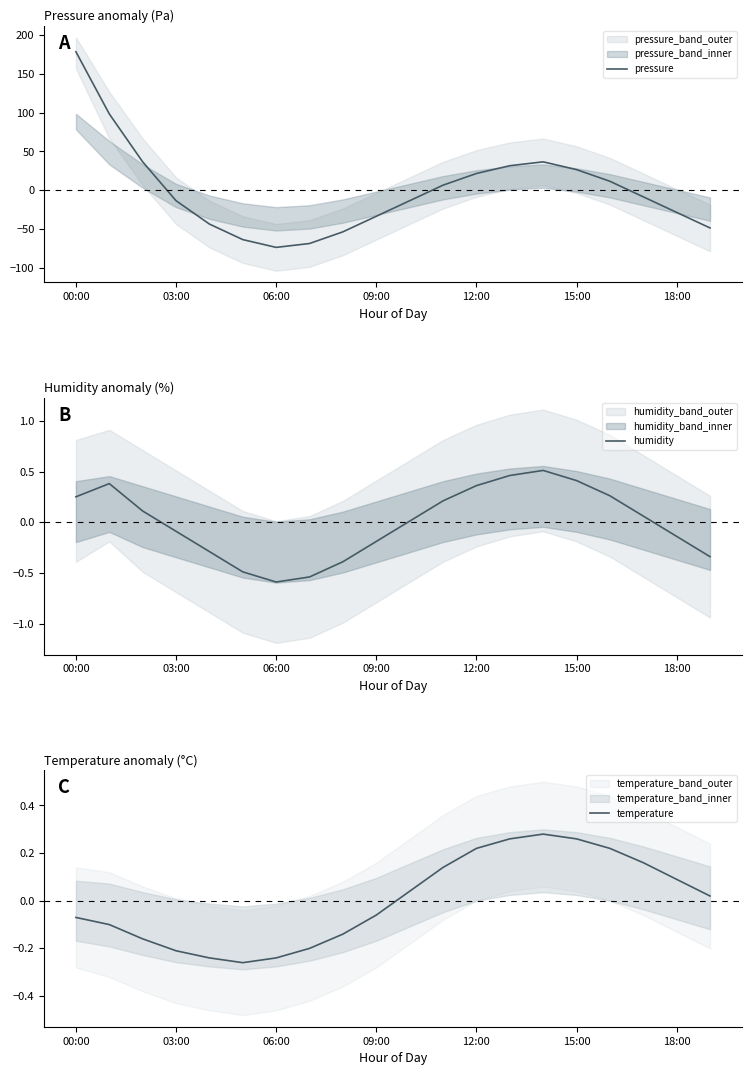

Reading left to right, extract all data points from this chart.

pressure: 178.1	98.2	36.6	-13.4	-43.4	-63.4	-73.4	-68.4	-53.4	-33.4	-13.4	6.6	21.6	31.6	36.6	26.6	11.6	-8.4	-28.4	-48.4
humidity: 0.3	0.4	0.1	-0.1	-0.3	-0.5	-0.6	-0.5	-0.4	-0.2	0.0	0.2	0.4	0.5	0.5	0.4	0.3	0.1	-0.1	-0.3
temperature: -0.1	-0.1	-0.2	-0.2	-0.2	-0.3	-0.2	-0.2	-0.1	-0.1	0.0	0.1	0.2	0.3	0.3	0.3	0.2	0.2	0.1	0.0